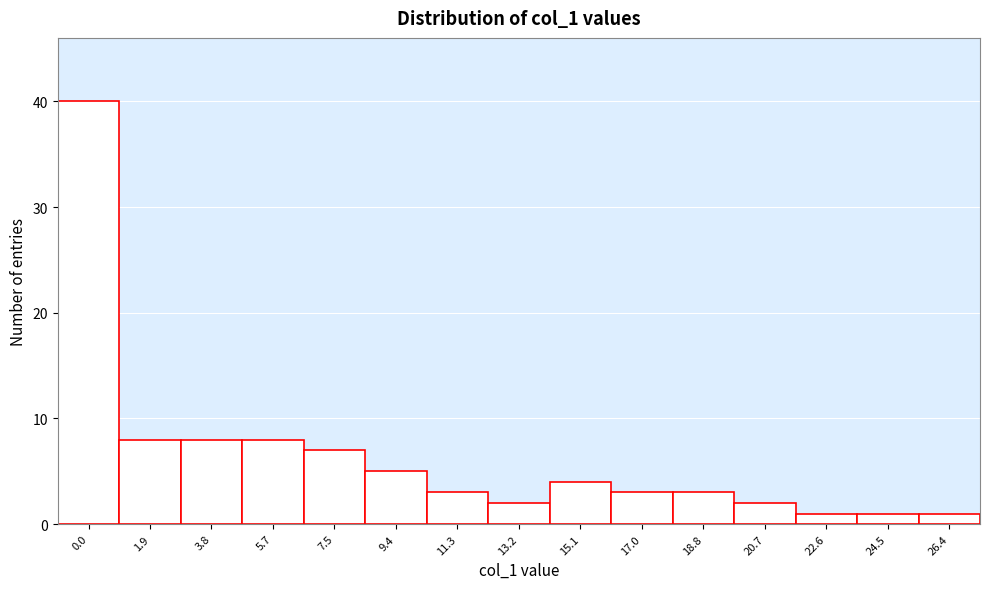

Reading left to right, extract all data points from this chart.

0.0=40	1.9=8	3.8=8	5.7=8	7.5=7	9.4=5	11.3=3	13.2=2	15.1=4	17.0=3	18.8=3	20.7=2	22.6=1	24.5=1	26.4=1